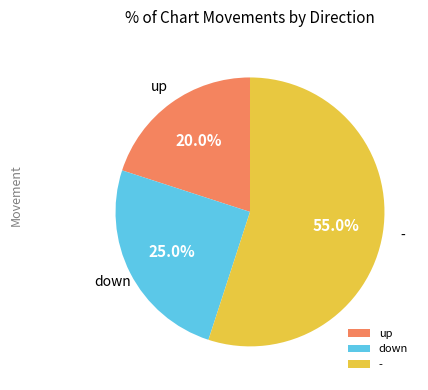

What is the smallest slice in the pie chart?

up